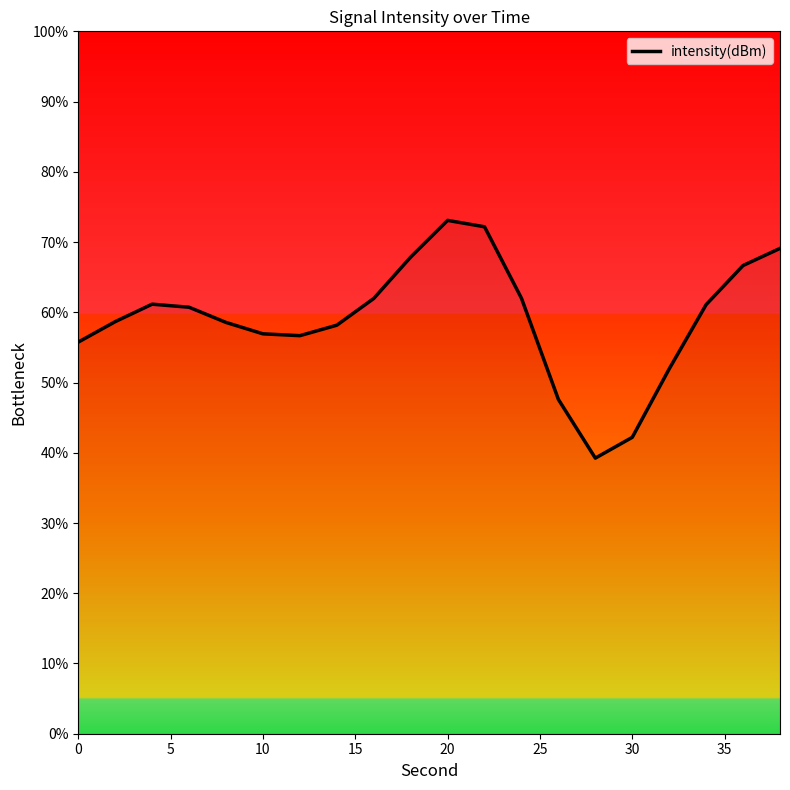

What is the difference between the maximum and minimum values?

33.8